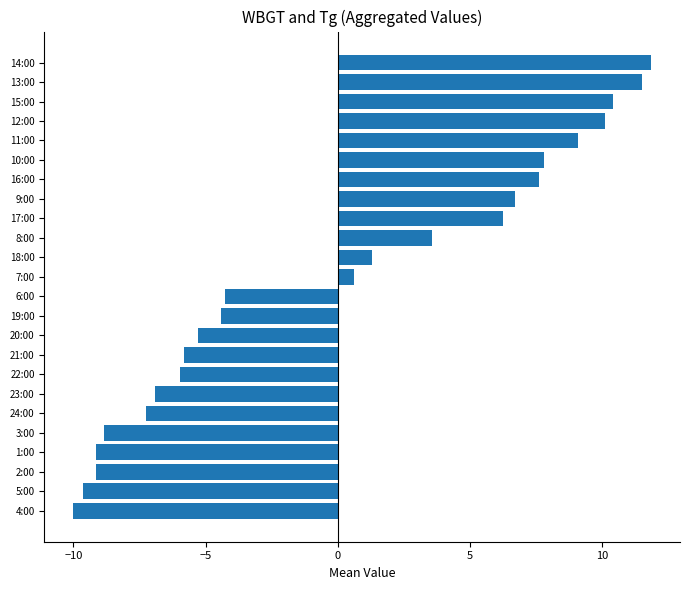

Does the chart contain stacked bars?

No